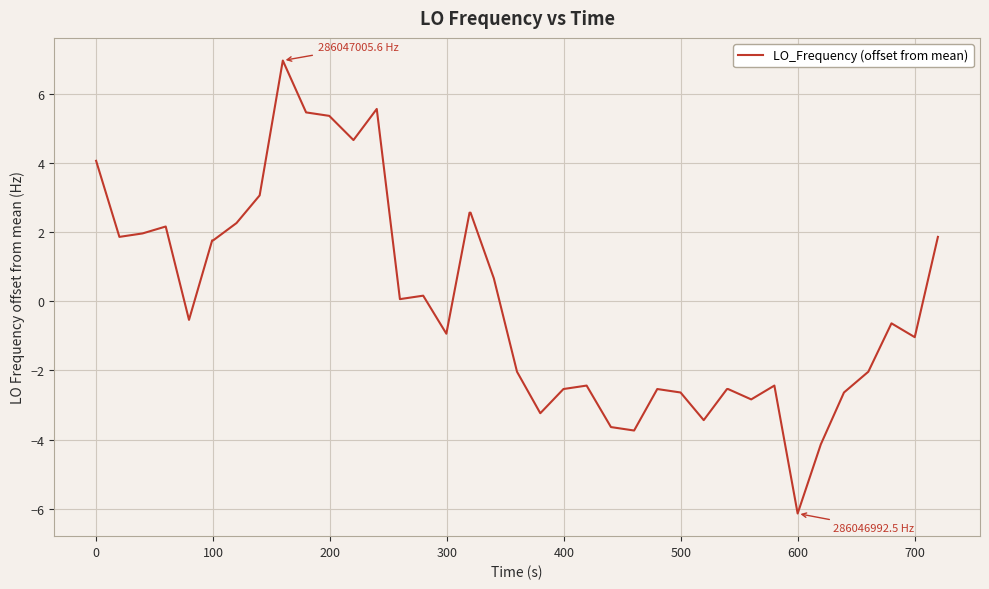

What is the smallest value displayed?

-6.1